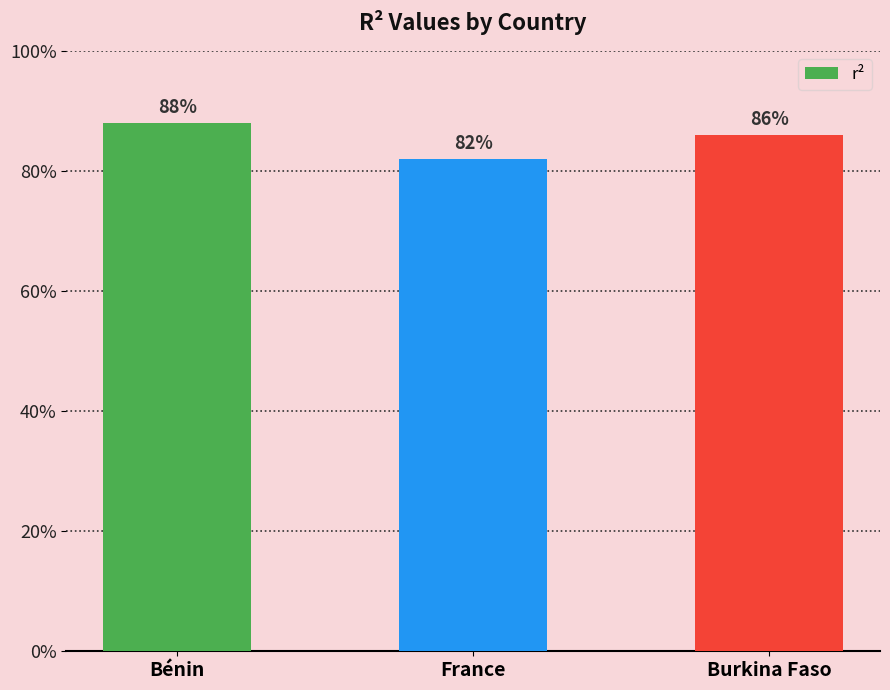

Are the bars horizontal?

No